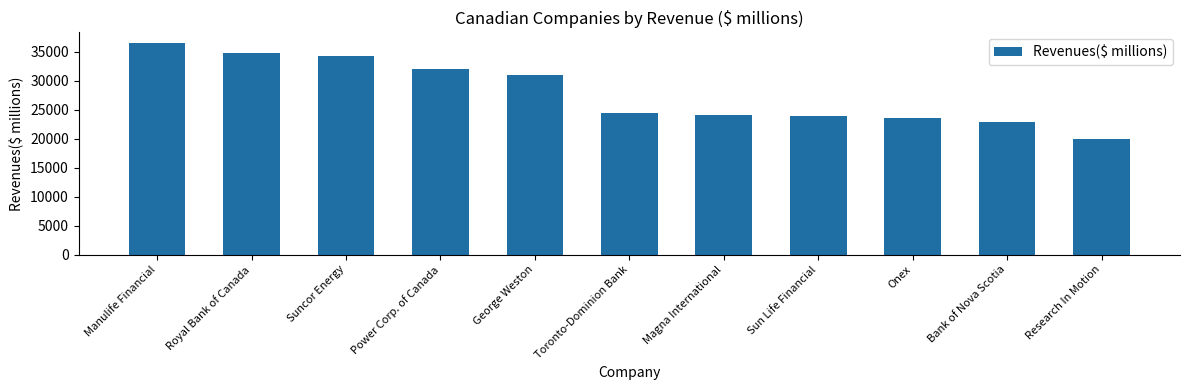

The chart shows a value of 34716 at Royal Bank of Canada. True or false?

True